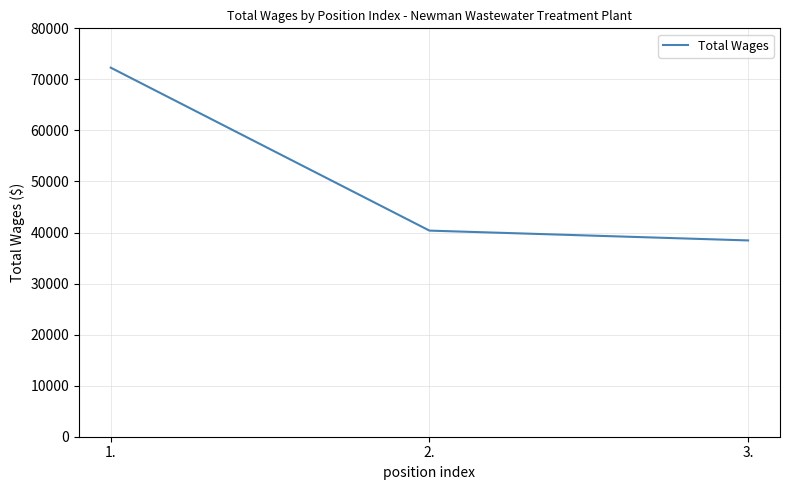

What is the average value?

50374